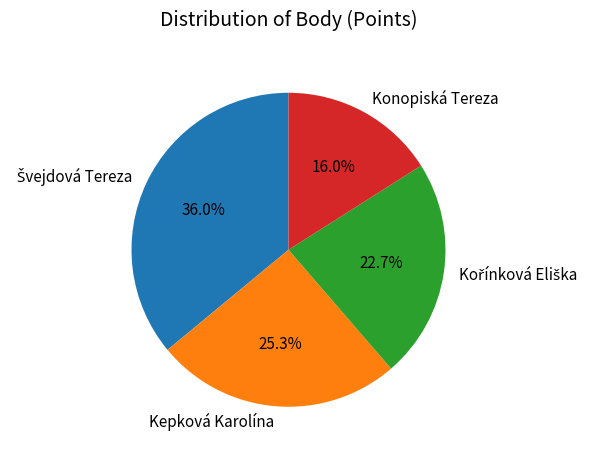

How much of the chart is everything except Kepková Karolína?

74.7%